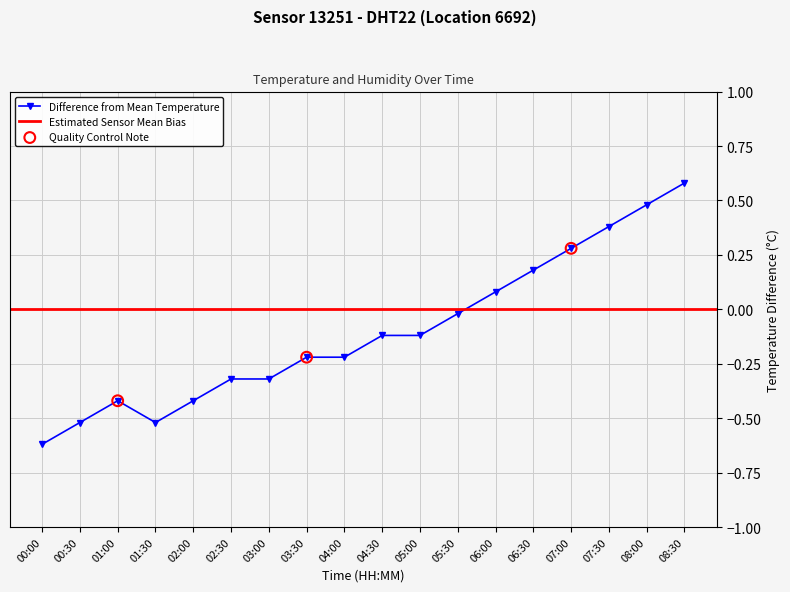

What is the change in value from 05:30 to 06:00?

+0.1